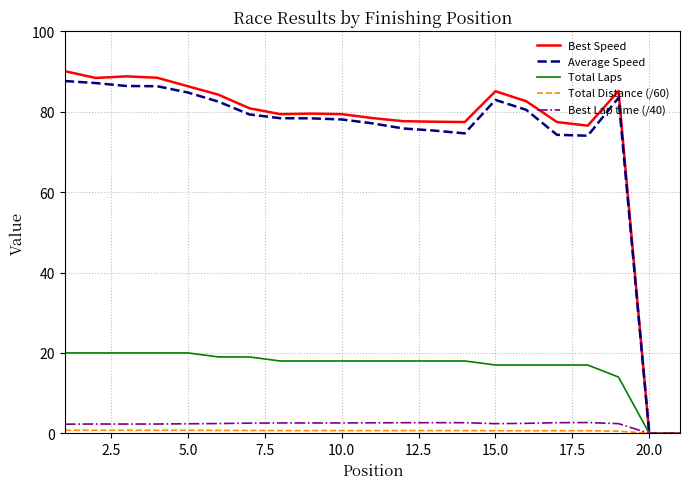

Which series has the widest spread of values?

Best Speed